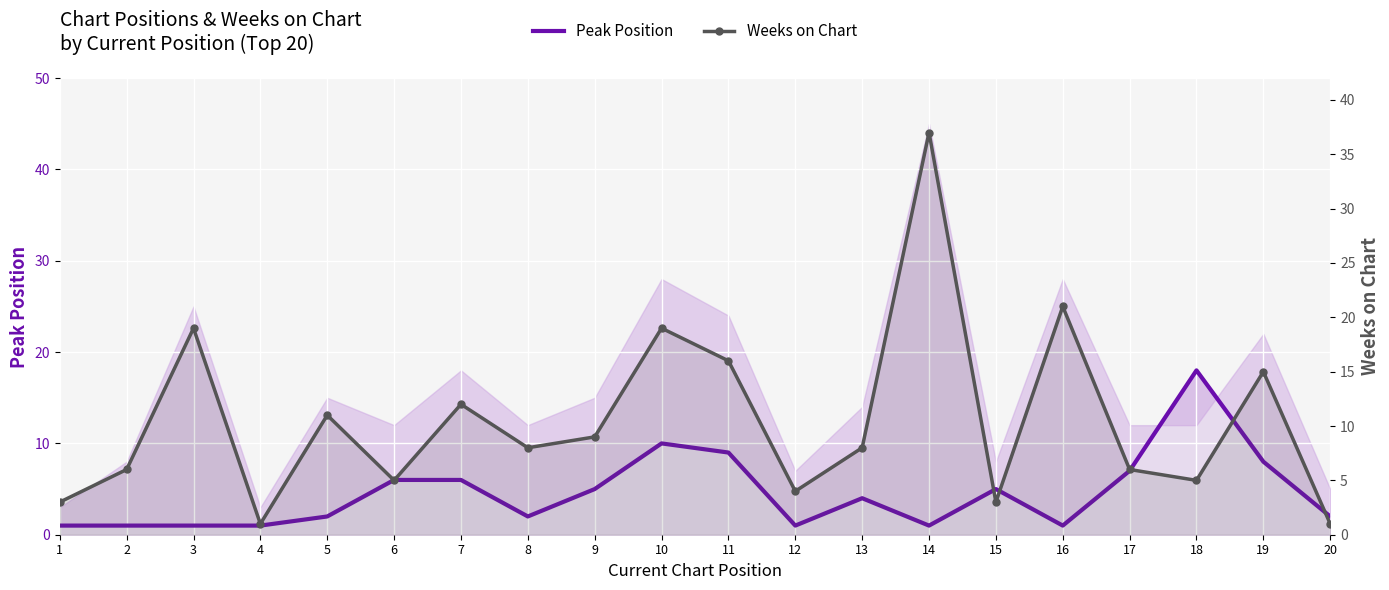

What is the total value across all series at 4?

2